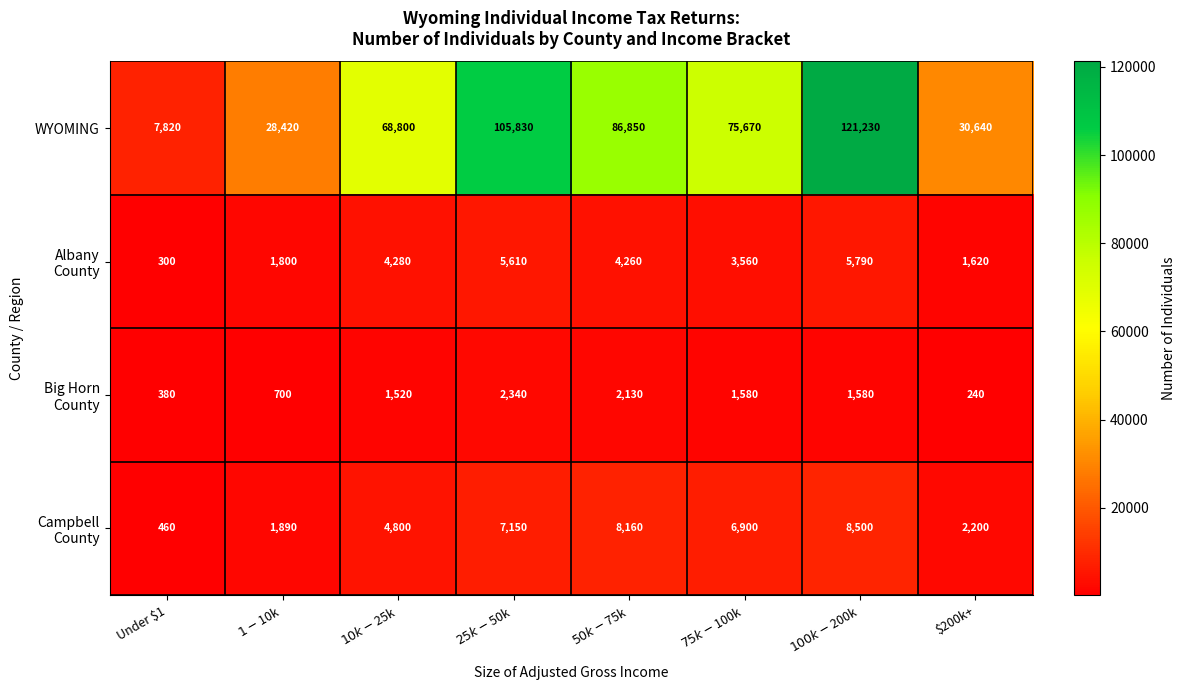

Which series has the widest spread of values?

WYOMING